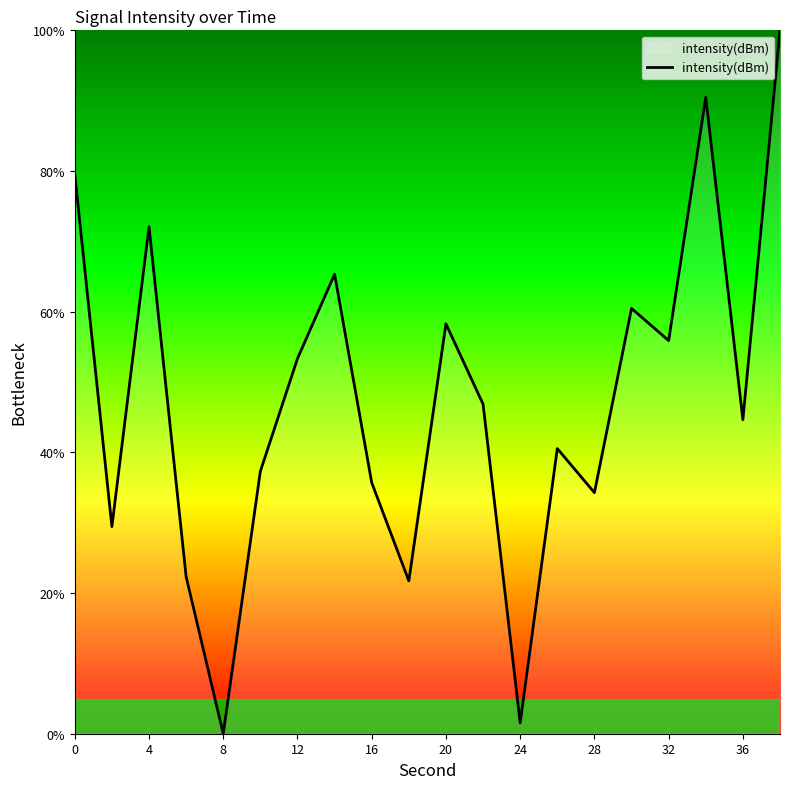

Reading left to right, extract all data points from this chart.

79.5	29.4	72.1	22.3	0.0	37.3	53.3	65.3	35.7	21.7	58.3	46.9	1.5	40.5	34.3	60.5	55.9	90.5	44.6	100.0